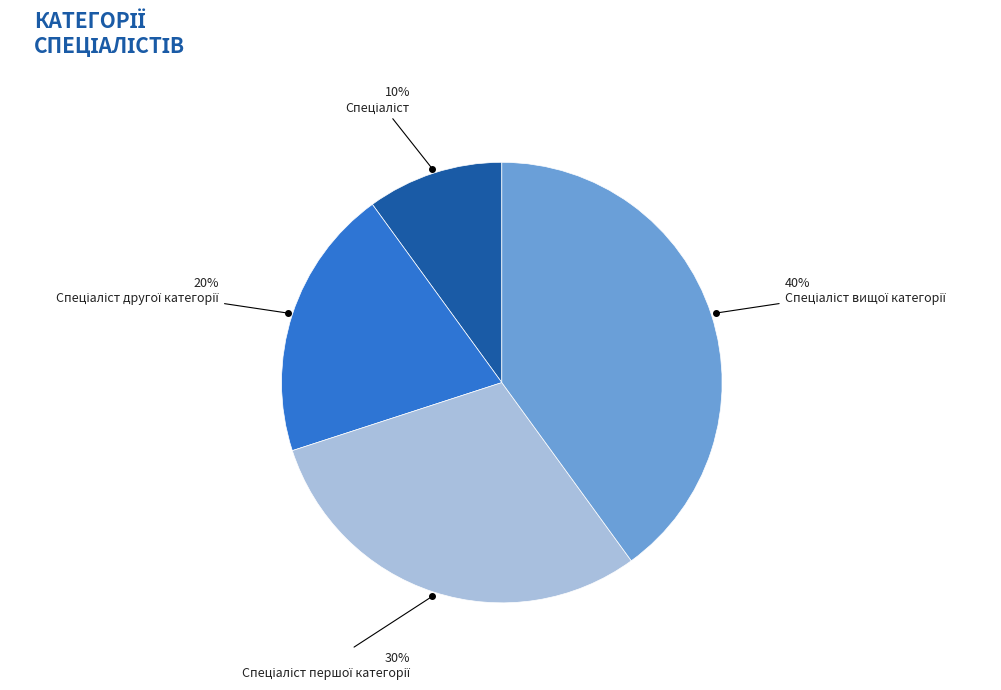

To the nearest percent, what is the difference between the largest and smallest slice percentages?

30%